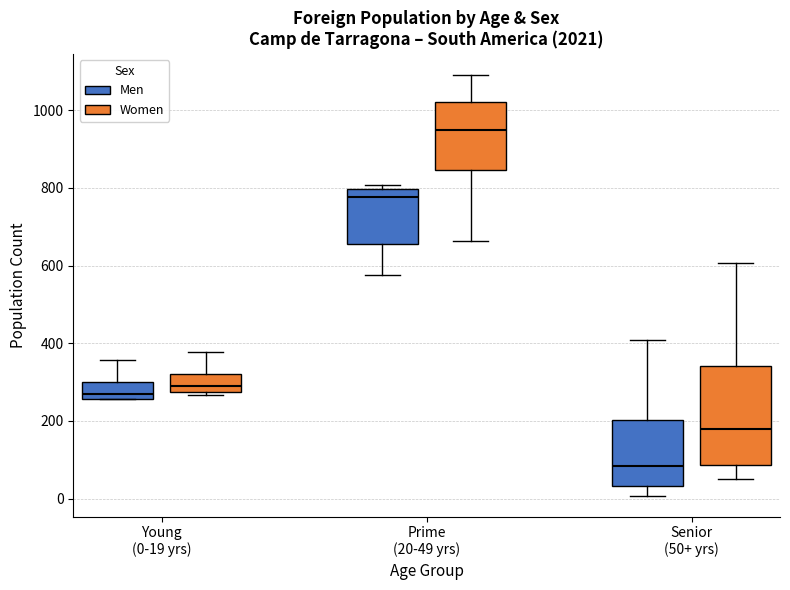

Which box is the tallest, from its lower edge to its upper edge?

Senior (50+ yrs) (Women)